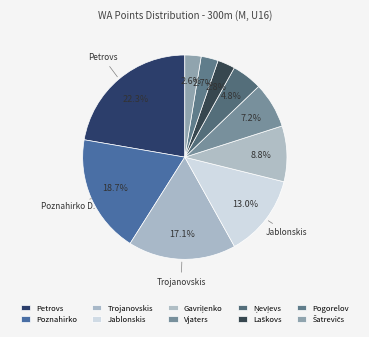

How many segments does this pie chart have?

10